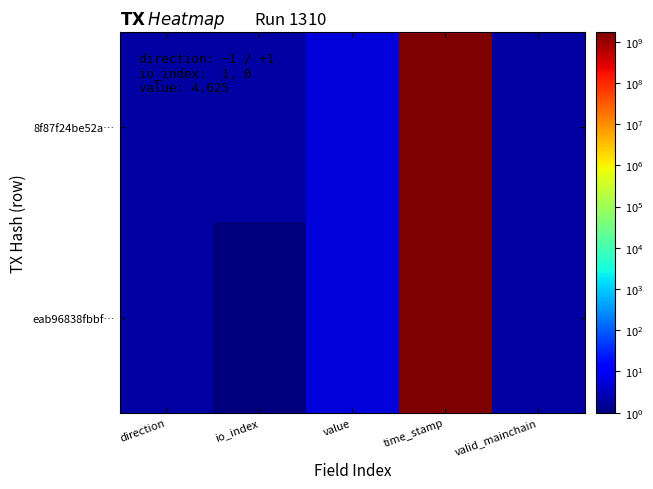

At which category does the chart reach its peak across all series?

time_stamp